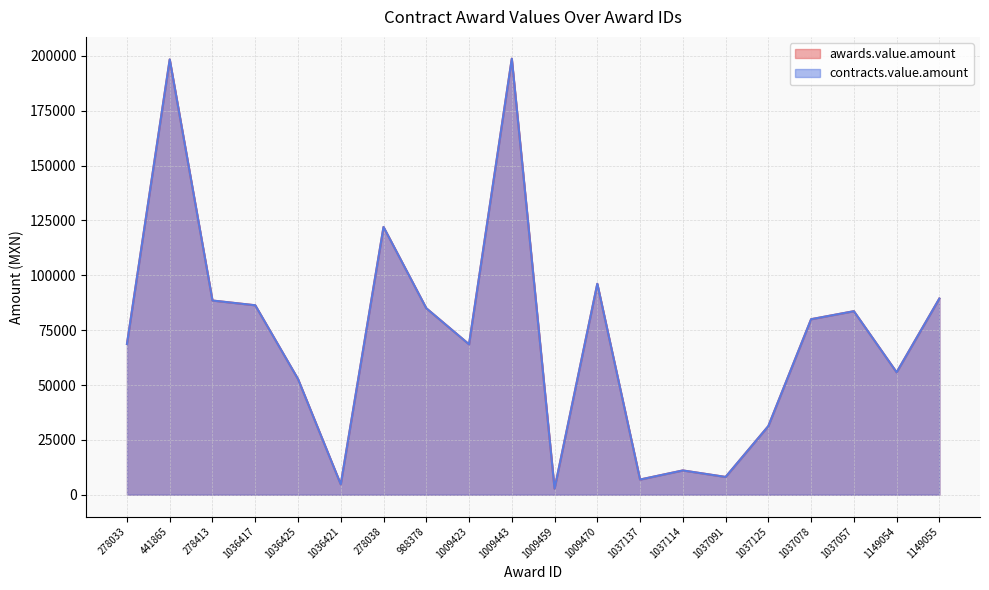

The awards.value.amount series shows 55800.0 at 1149054. True or false?

True